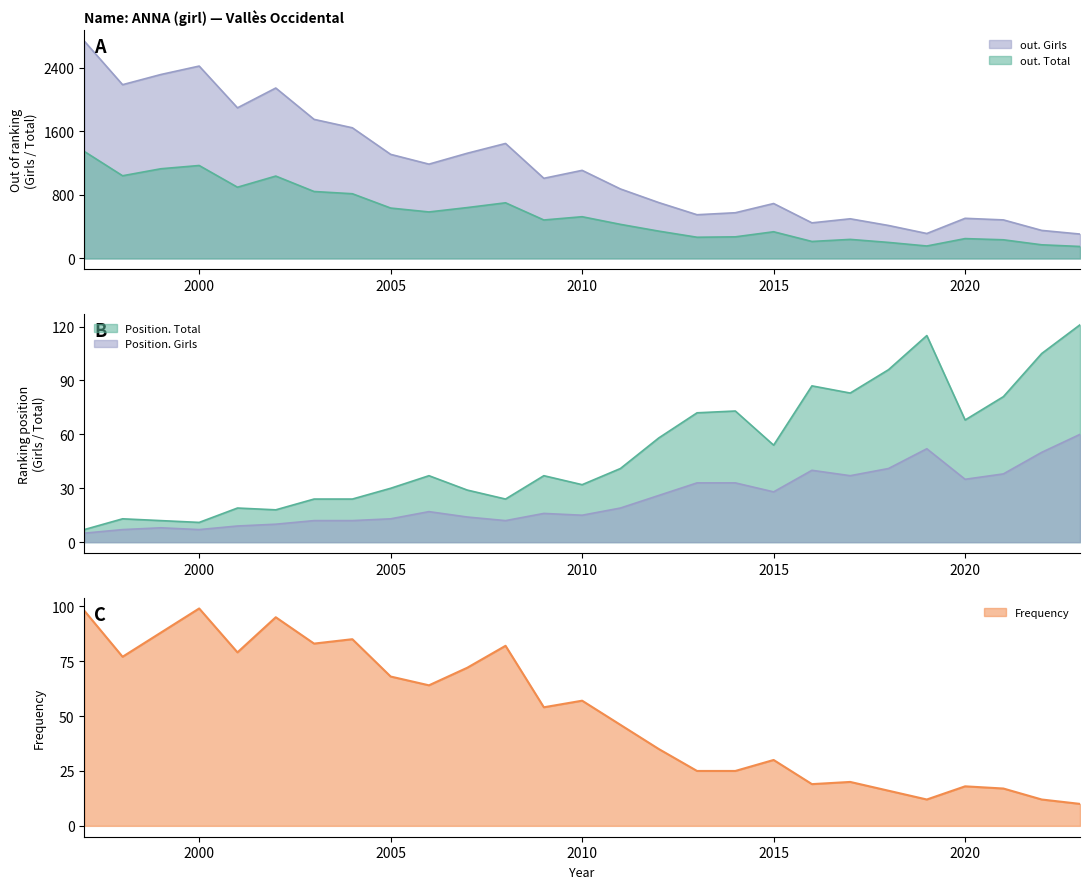

What is the sum of all Position. Girls values?

649